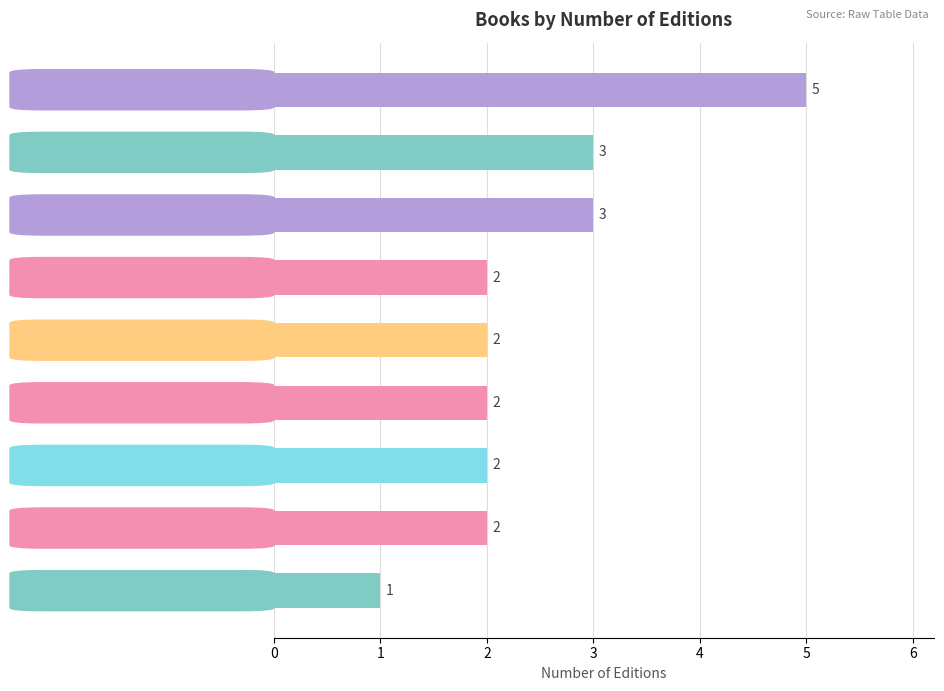

What is the difference between the maximum and minimum values?

4